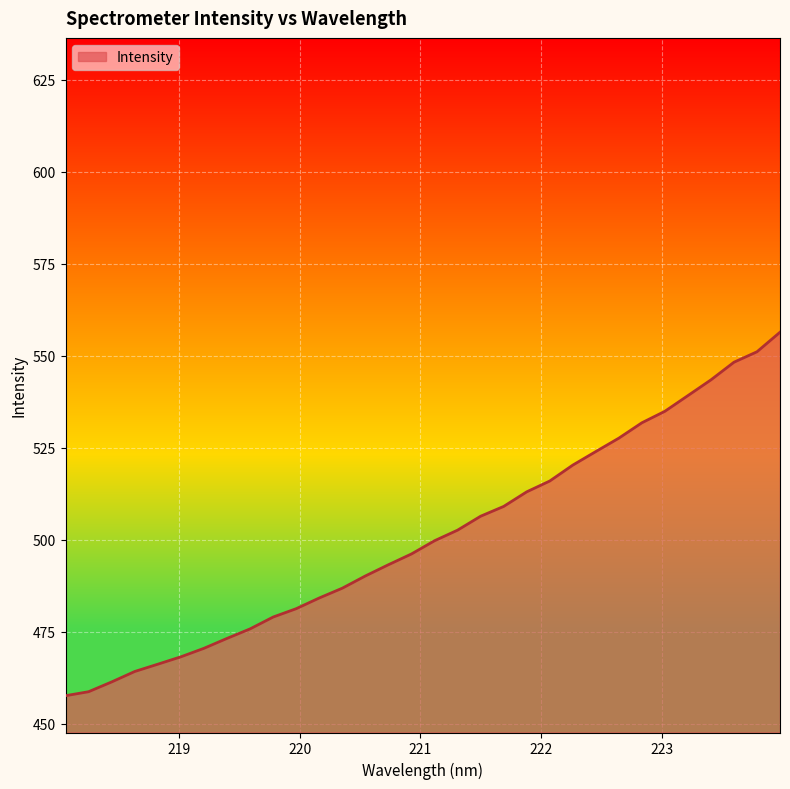

What is the greatest value displayed?

556.4